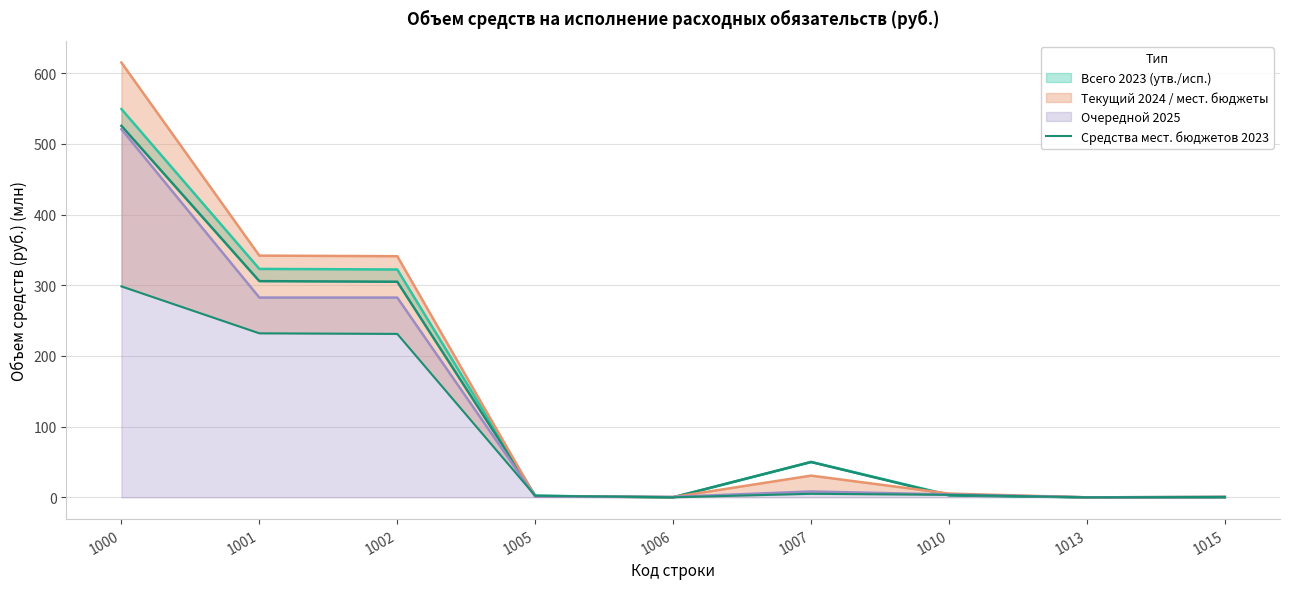

Does the chart have visible grid lines?

Yes